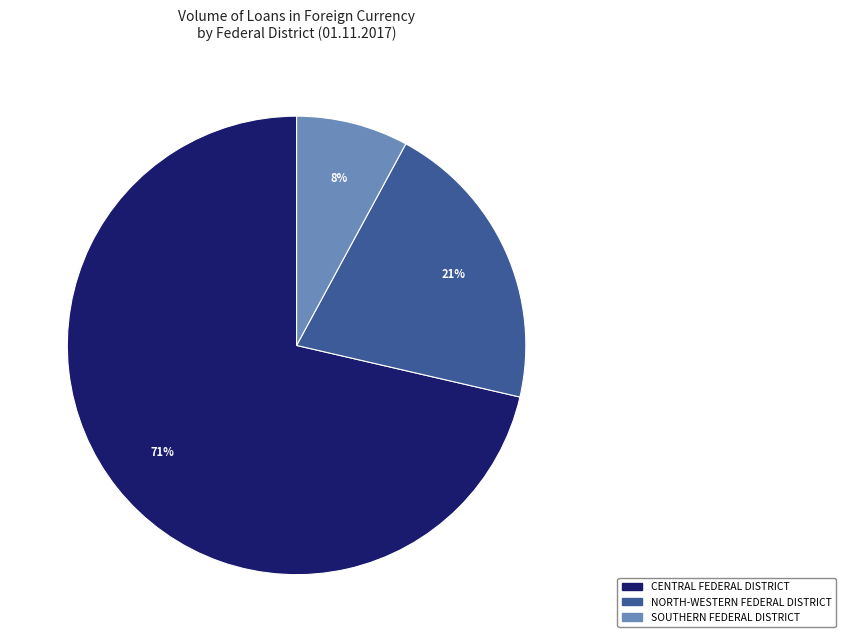

To the nearest percent, what is the average slice percentage?

33%